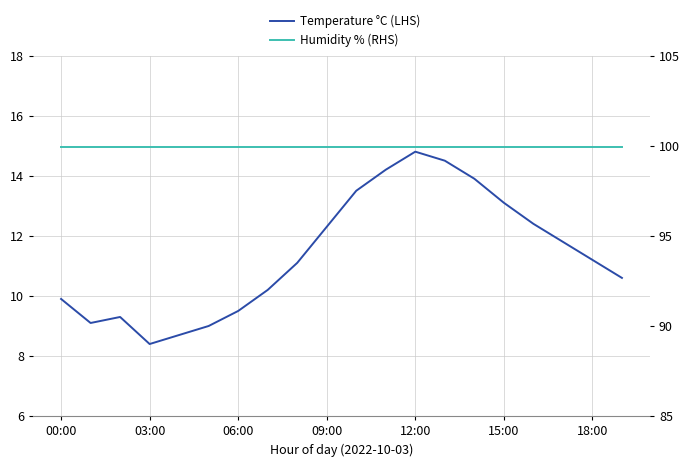

How many interior local valleys does the Temperature °C (LHS) series have?

2